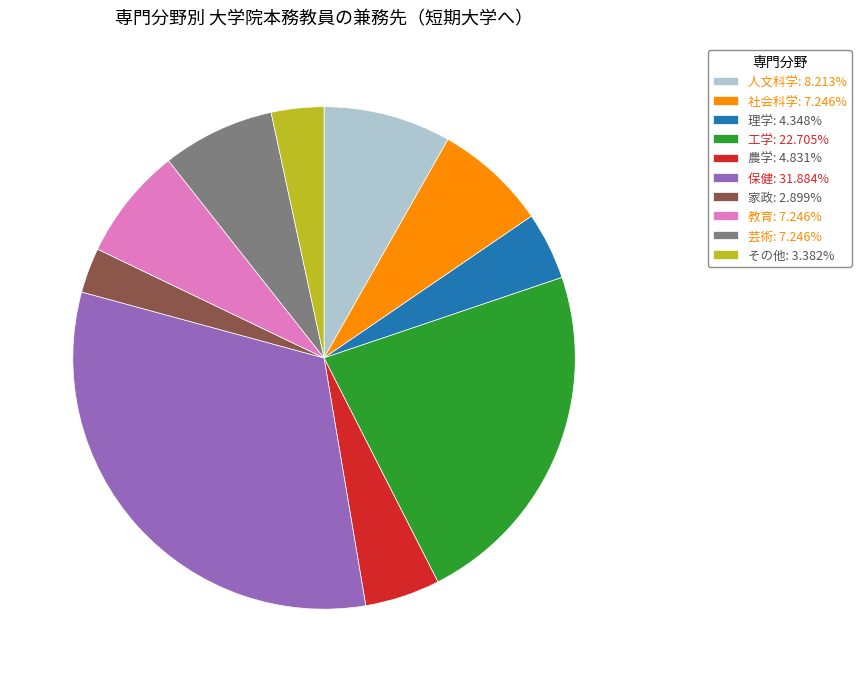

Is there a majority slice in this chart?

No